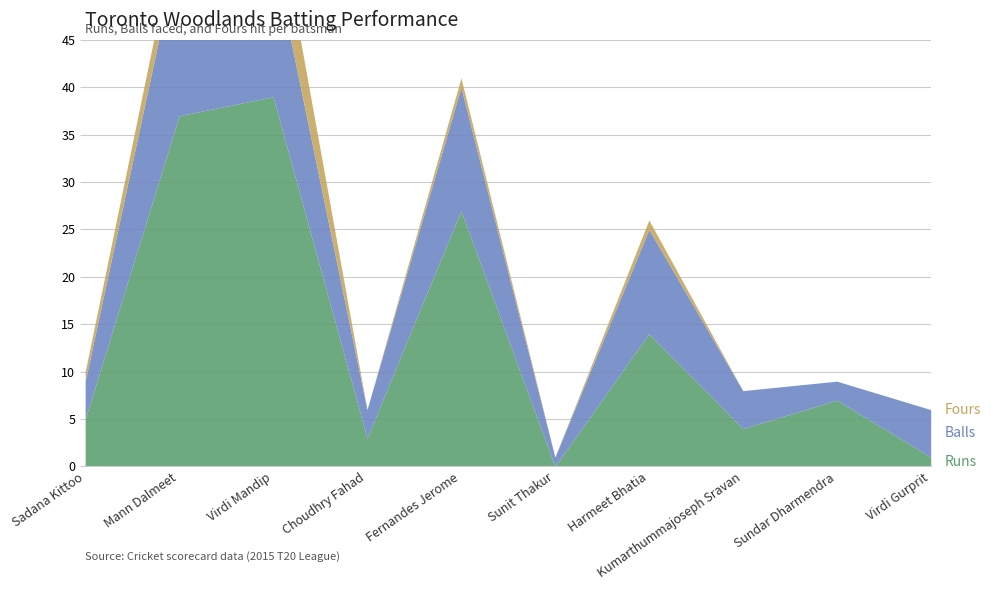

Rank the series at Sunit Thakur from highest to lowest value.

Balls, Runs, Fours